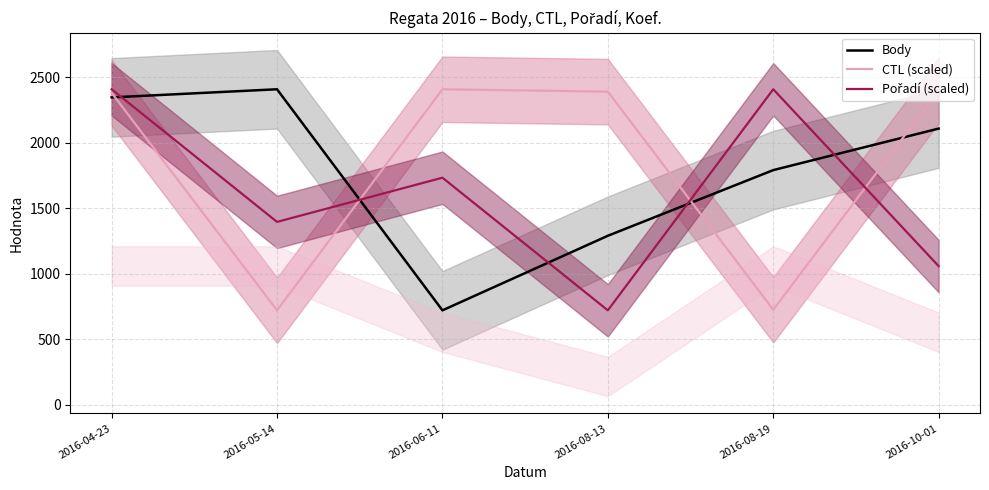

At which label does Body first exceed 2108?

2016-04-23